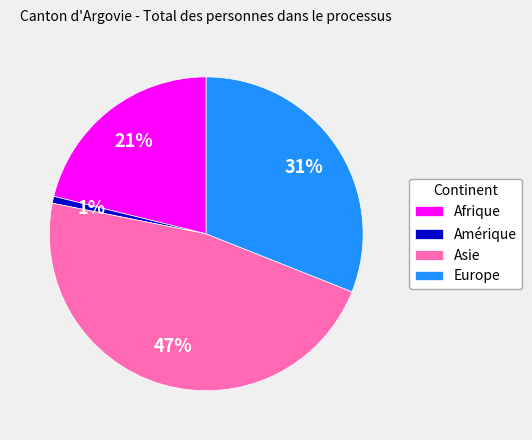

Is Afrique the majority of the pie?

No